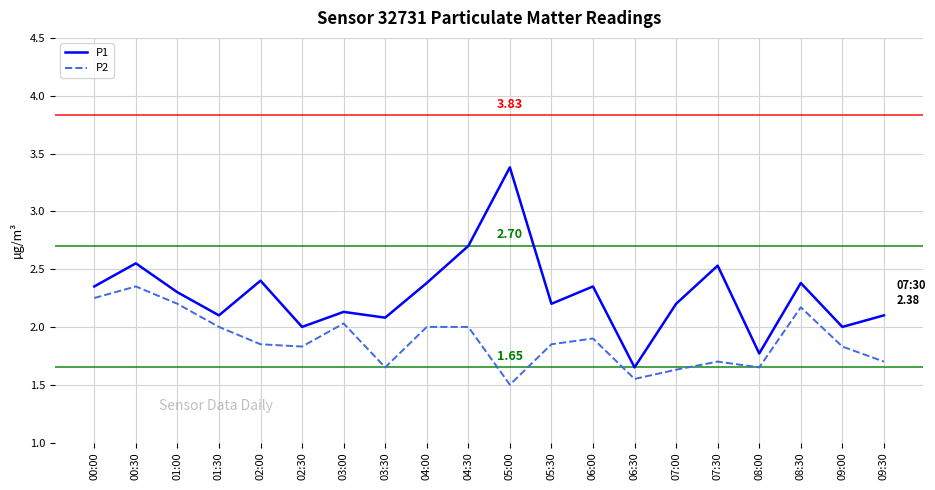

What is the difference between the P1 values at 08:30 and 03:30?

0.3